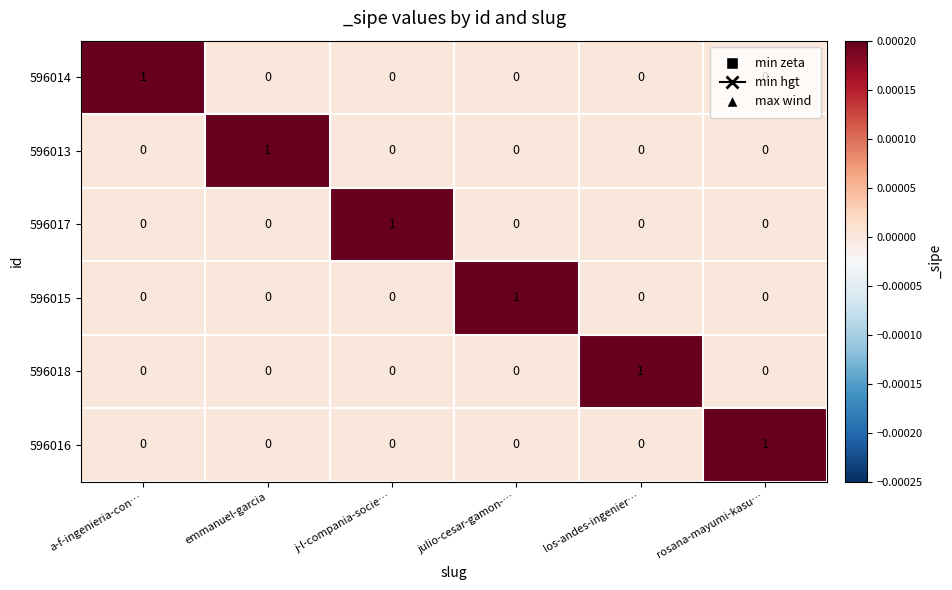

What is the spread (max minus min) of values at emmanuel-garcia?

1